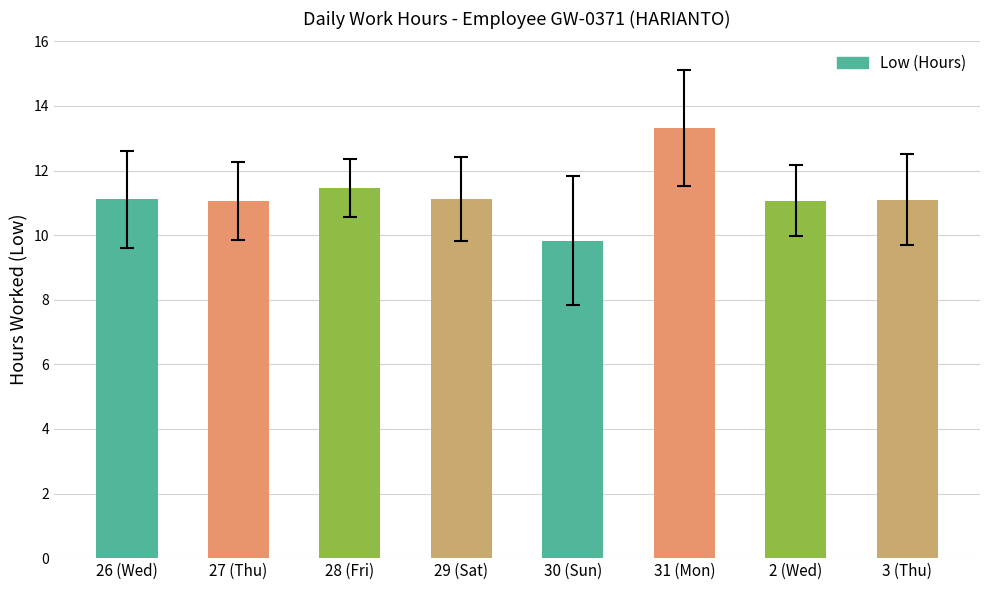

What is the ratio of the value at 29 (Sat) to the value at 28 (Fri)?

1.0